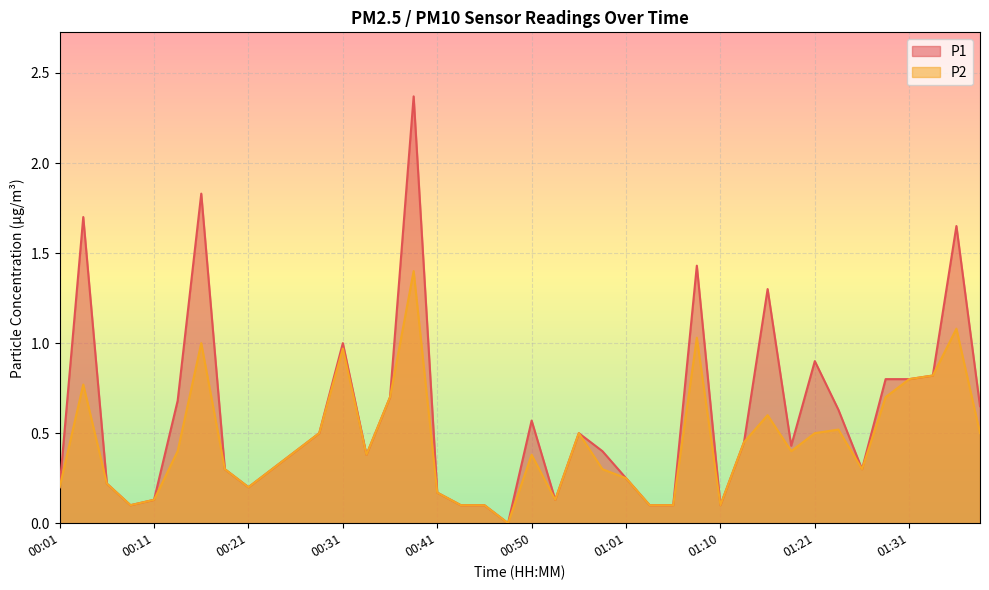

What position from the right is 01:01?

16